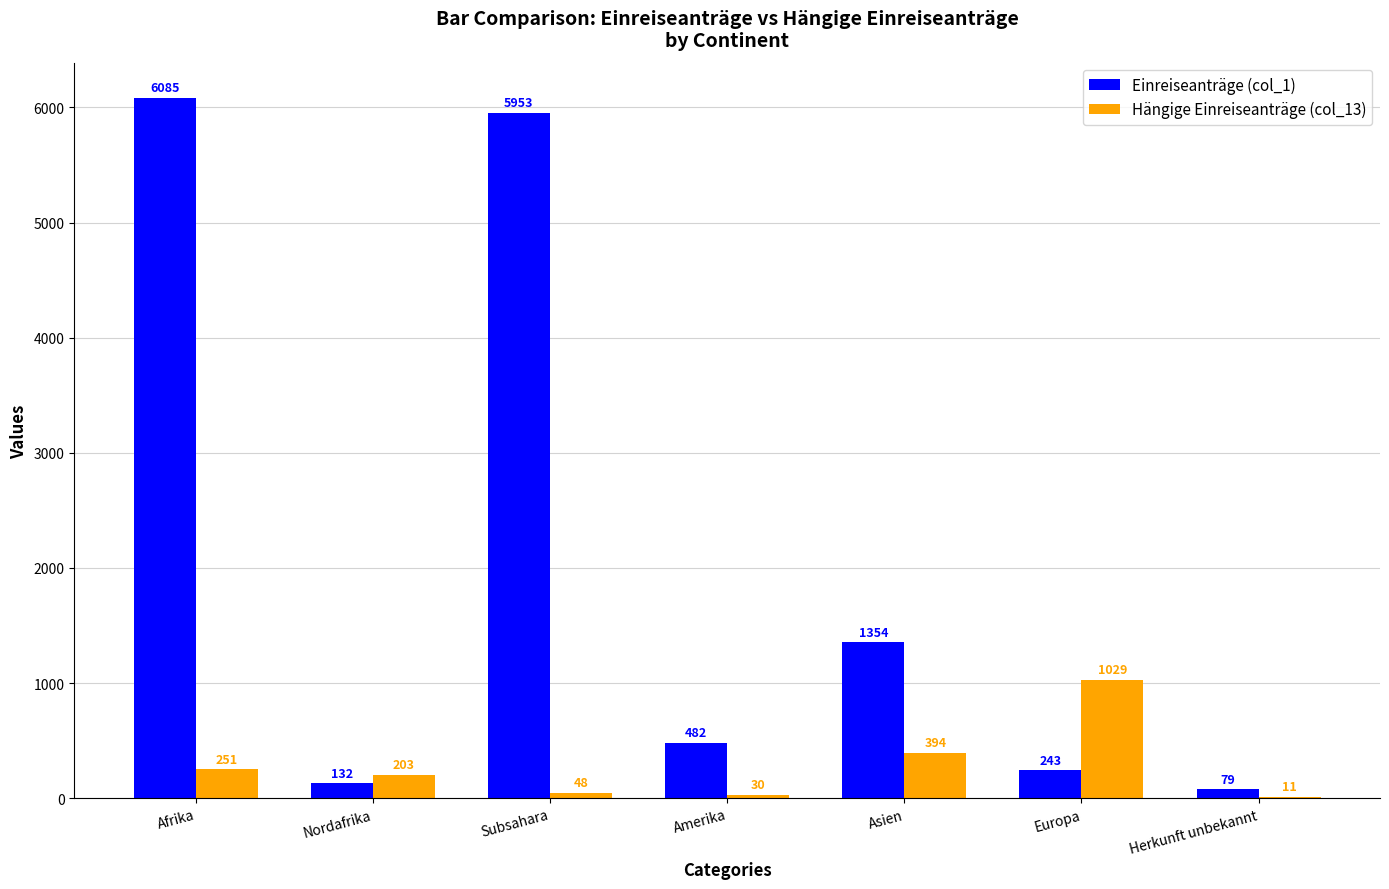

Between Afrika and Asien, which series saw the biggest shift?

Einreiseanträge (col_1)